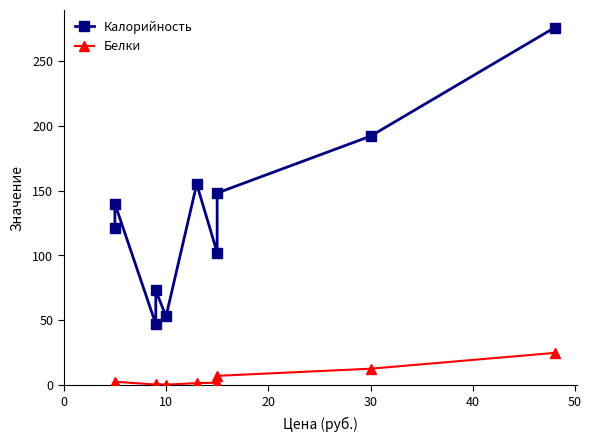

True or false: Белки and Калорийность intersect in this chart.

False